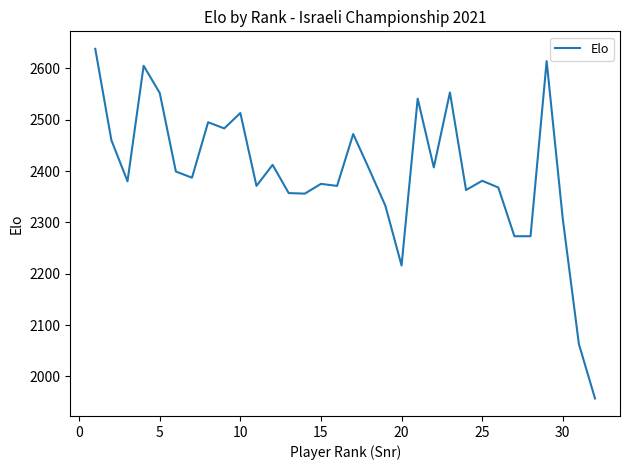

What is the minimum value shown in the chart?

1957